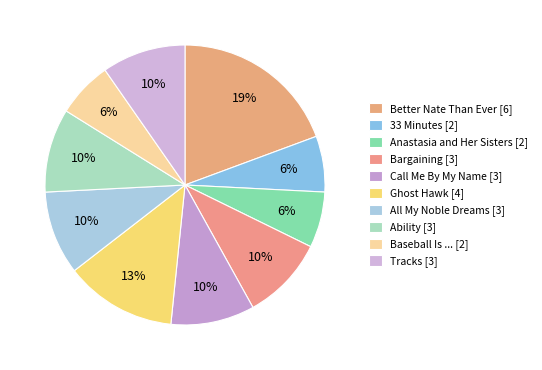

What is the change in value from Ghost Hawk to Baseball Is ...?

-2